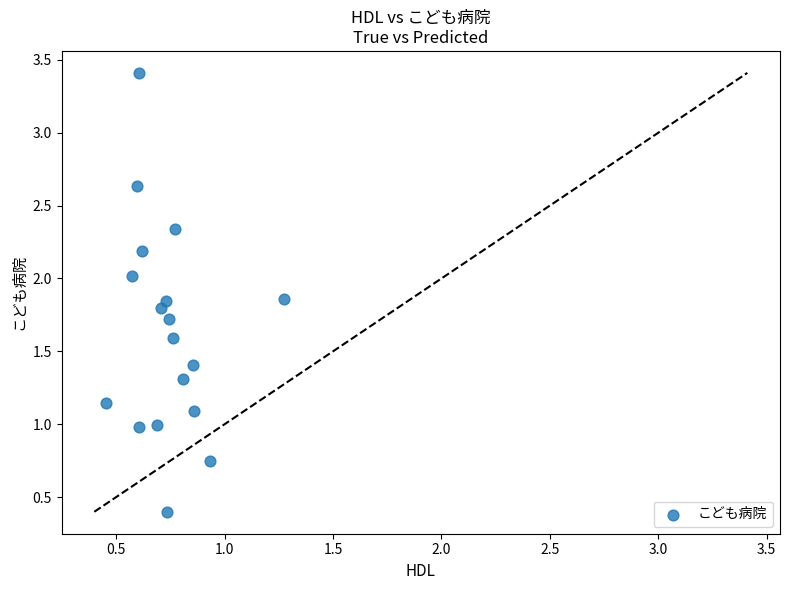

What is the range of Y values (max minus min)?

3.0